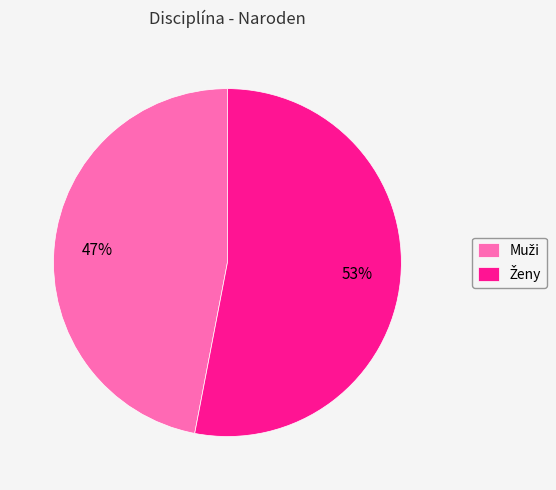

To the nearest percent, what is the average slice percentage?

50%